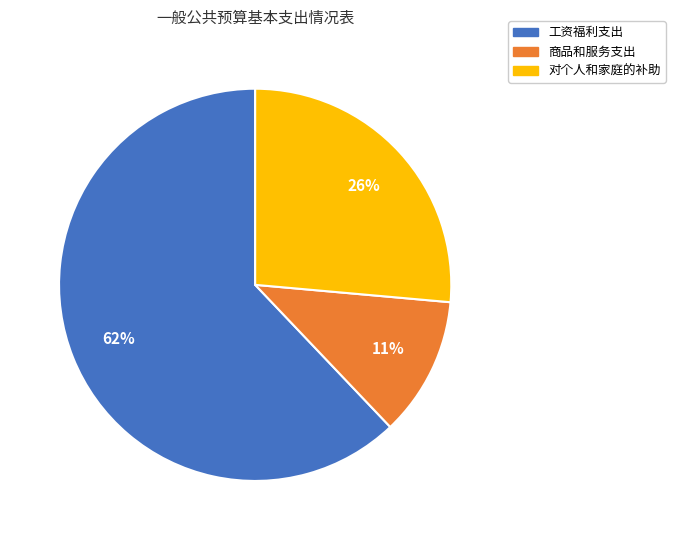

Which has a higher value, 工资福利支出 or 商品和服务支出?

工资福利支出